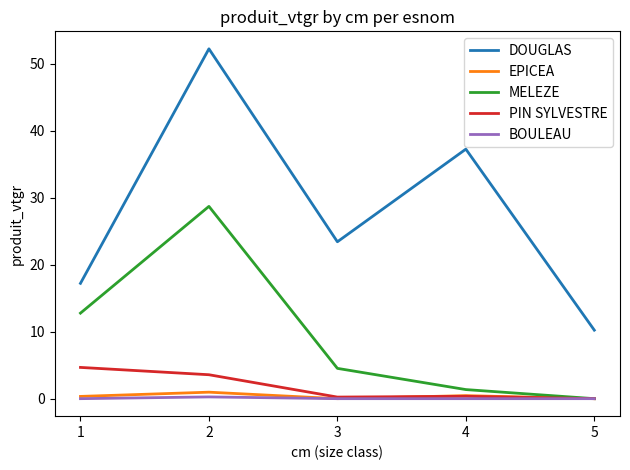

Rank the categories by DOUGLAS value from highest to lowest.

2, 4, 3, 1, 5